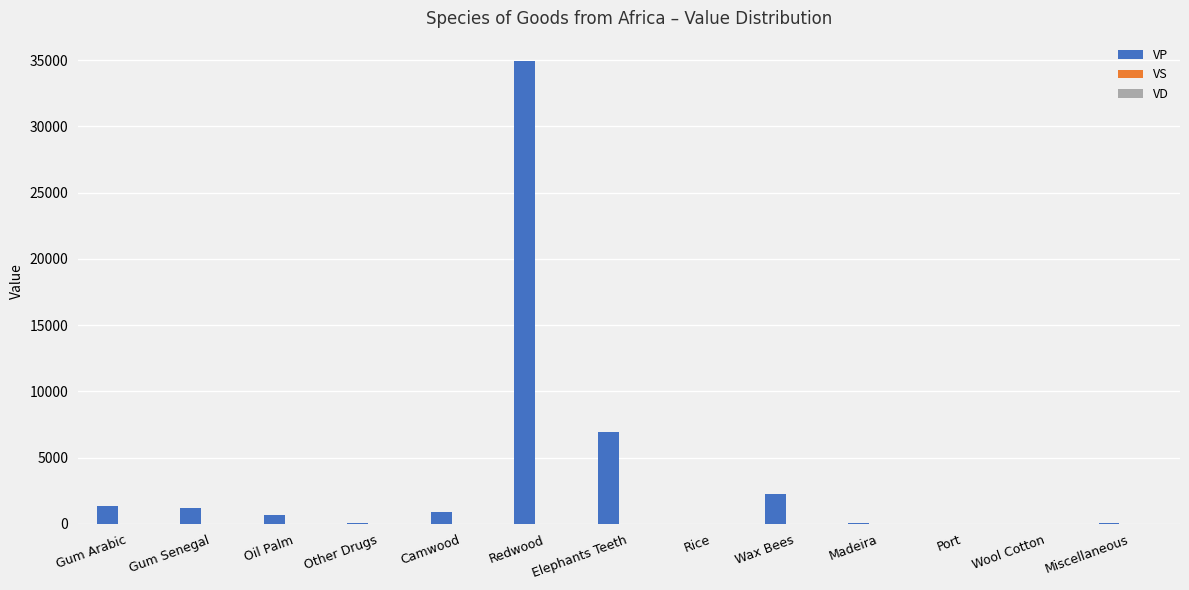

Count the number of categories in the chart.

13